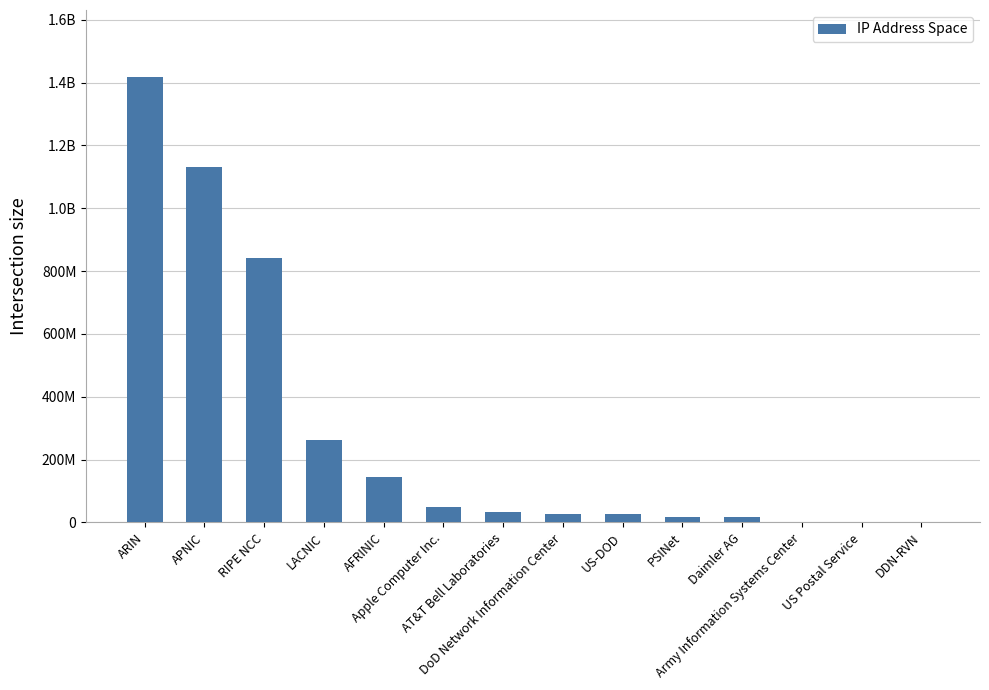

What is the label of the 4th bar from the left?

LACNIC